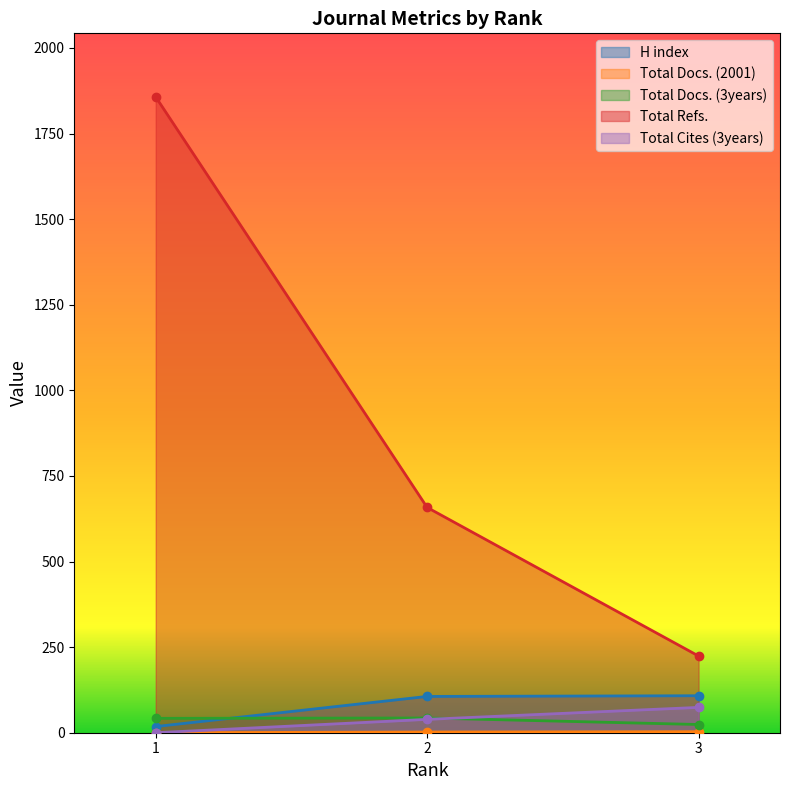

What is the average value of the H index series?

77